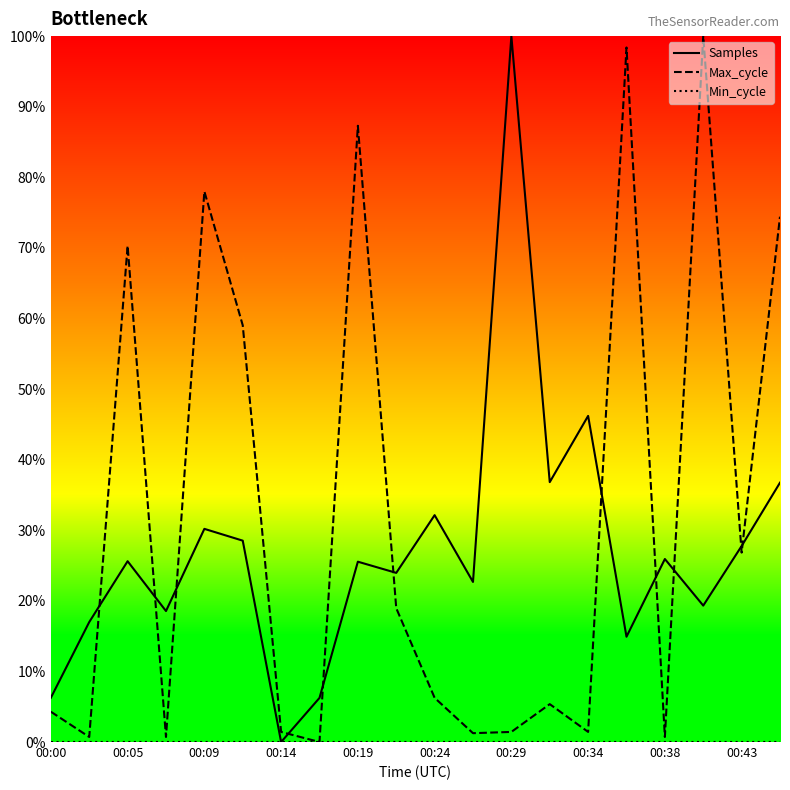

The Max_cycle series shows 1.4 at 00:14. True or false?

True